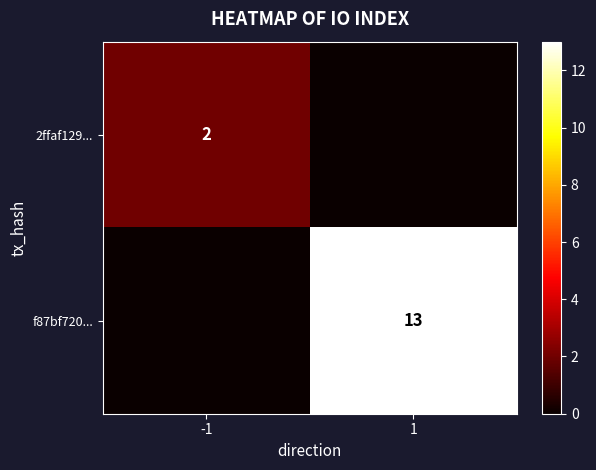

Is it true that 2ffaf129... equals 2 at -1?

True